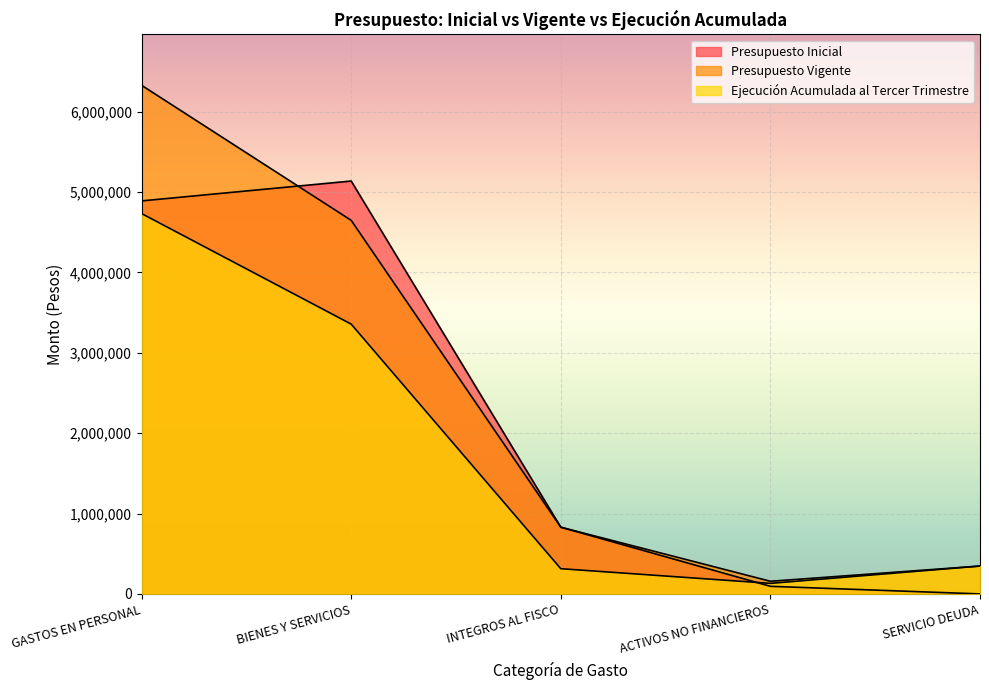

What is the difference between the Presupuesto Inicial values at SERVICIO DEUDA and GASTOS EN PERSONAL?

4888819